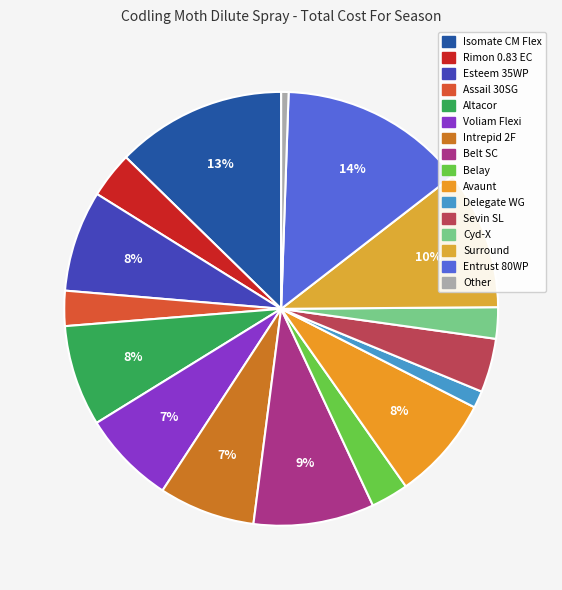

To the nearest percent, what is the difference between the largest and smallest slice percentages?

13%